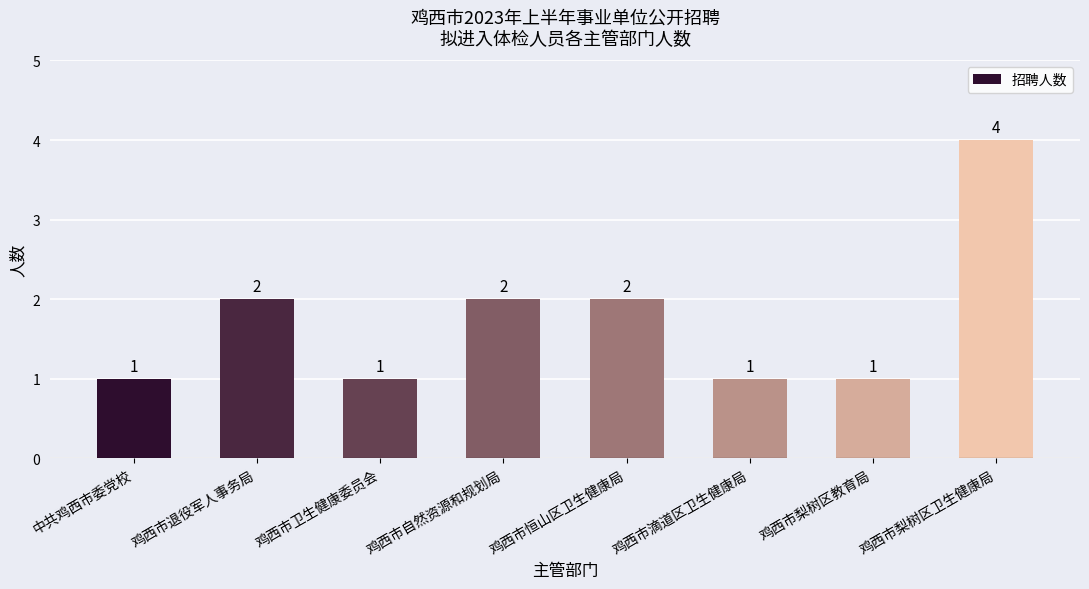

The chart shows a value of 0 at 鸡西市滴道区卫生健康局. True or false?

False